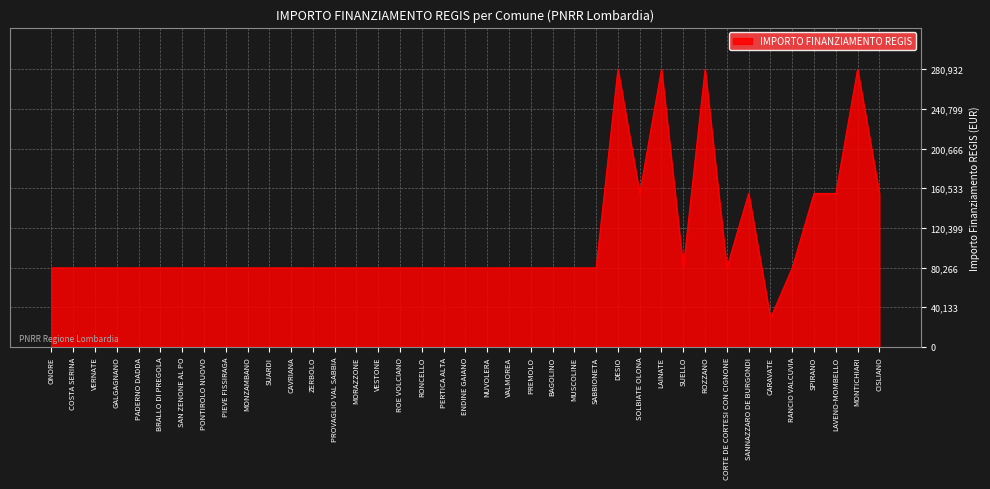

Reading left to right, what are all the values shown in this chart?

79922	79922	79922	79922	79922	79922	79922	79922	79922	79922	79922	79922	79922	79922	79922	79922	79922	79922	79922	79922	79922	79922	79922	79922	79922	79922	280932	155234	280932	79922	280932	79922	155234	28902	79922	155234	155234	280932	155234